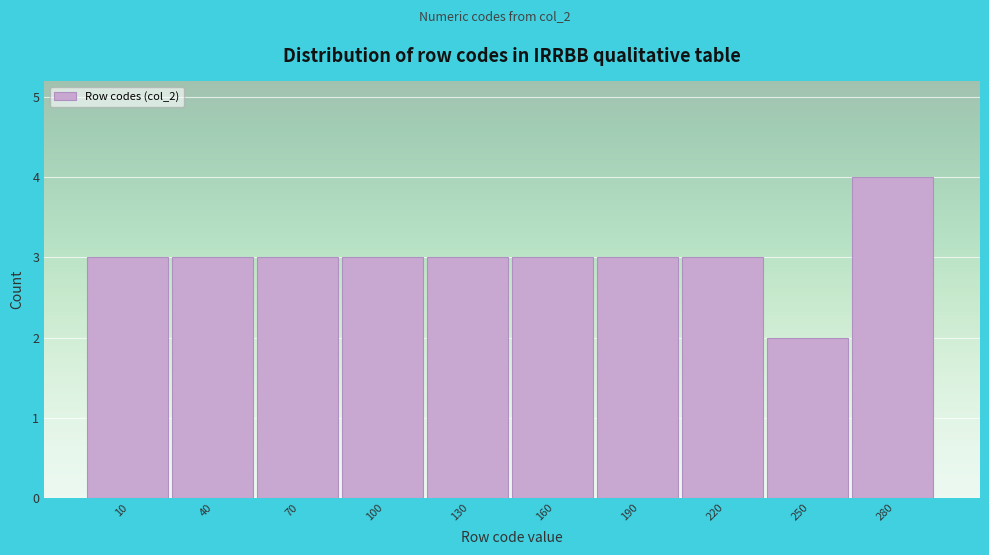

Reading left to right, what are all the values shown in this chart?

3	3	3	3	3	3	3	3	2	4